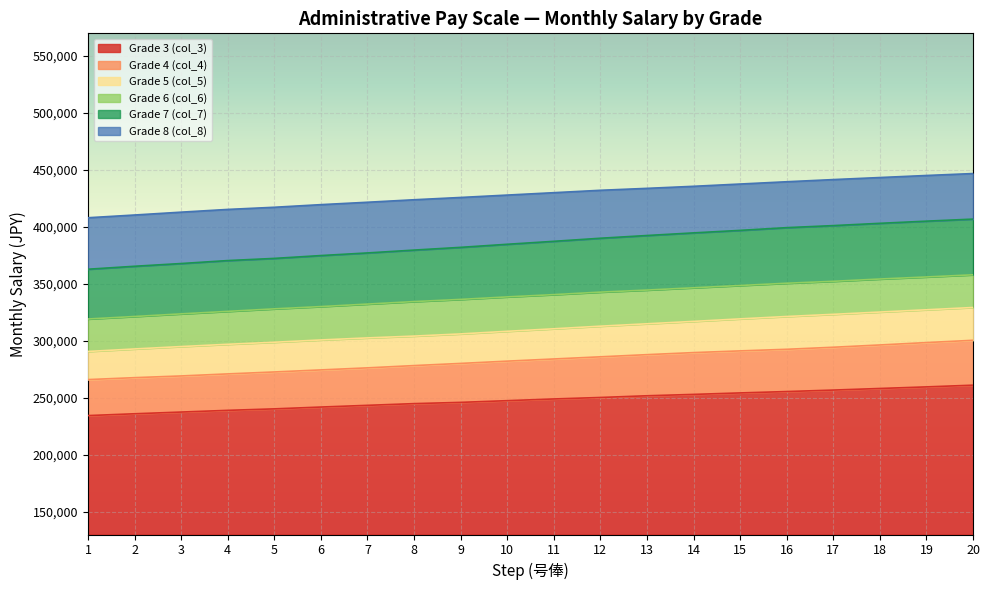

What is the maximum value shown in the chart?

446900